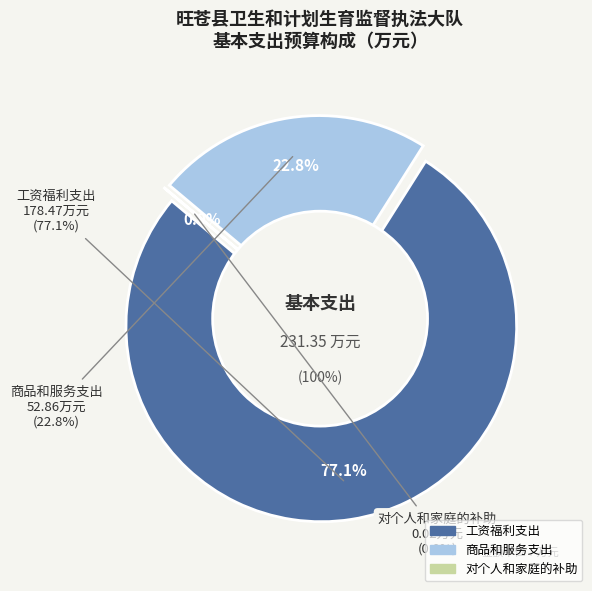

To the nearest percent, what is the average slice percentage?

33%